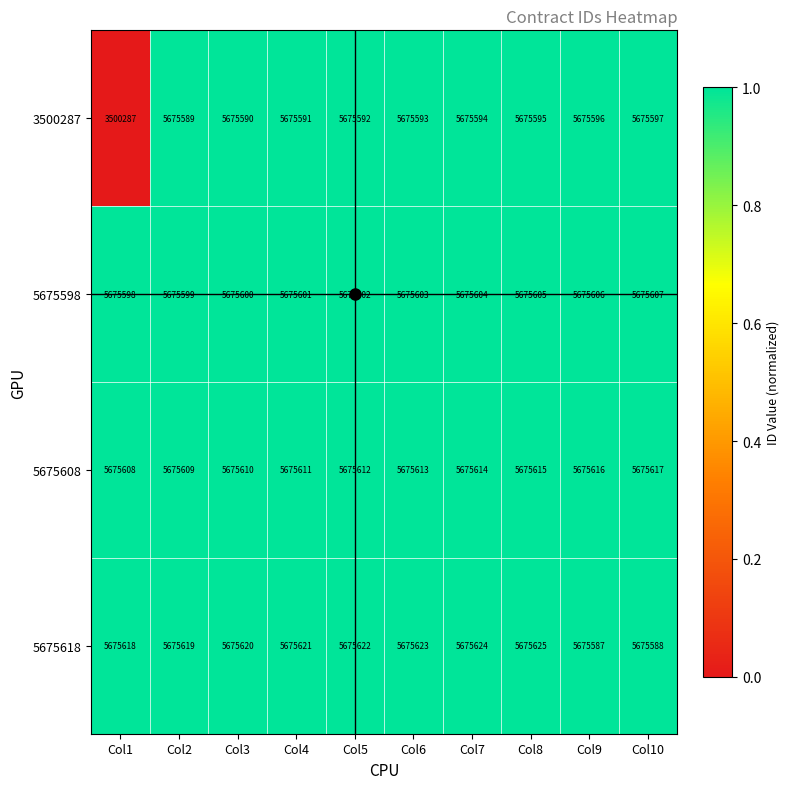

How many distinct data groups are displayed?

4